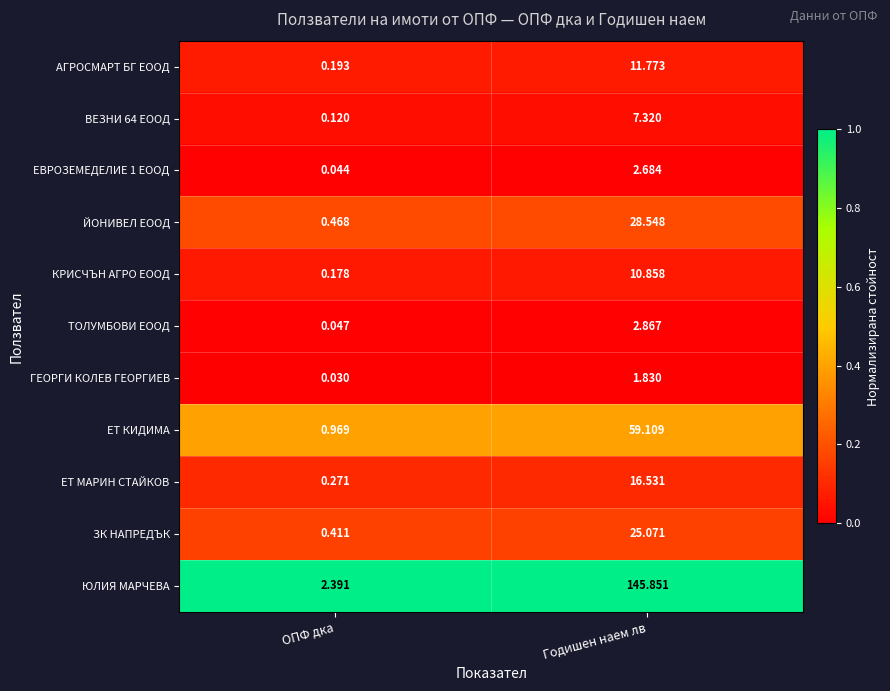

Which series has the largest total across all categories?

ЮЛИЯ МАРЧЕВА